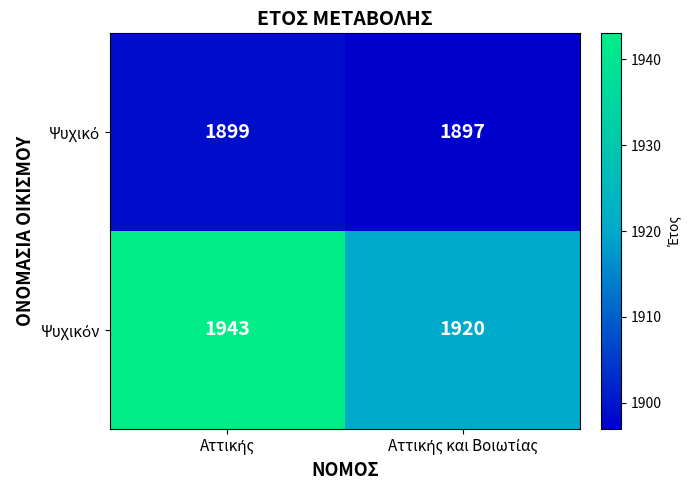

What is the maximum value shown in the chart?

1943